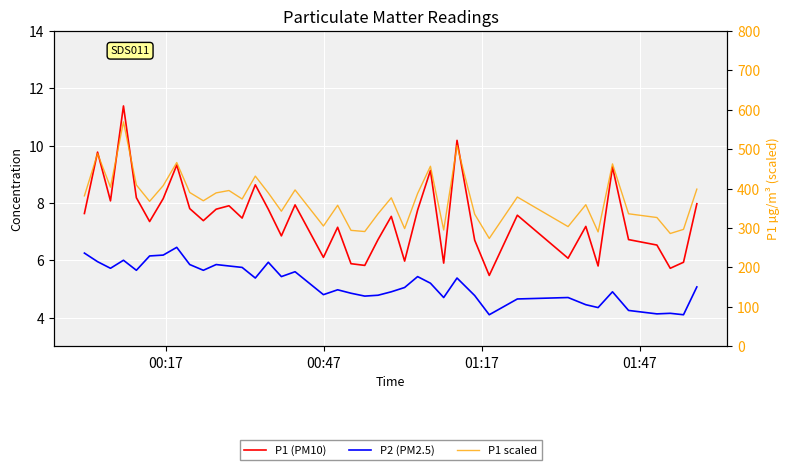

What is the value of the P1 (PM10) point at the 30th from the left?

5.5